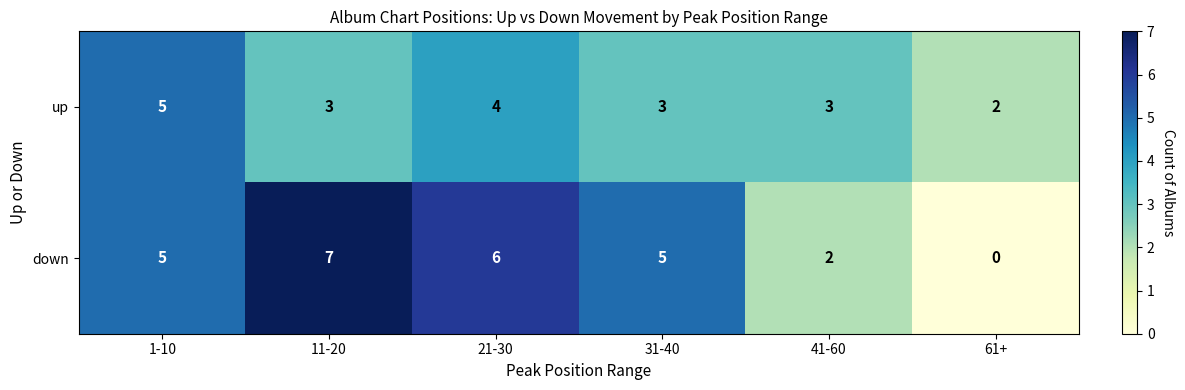

Rank the series by their maximum value, from lowest to highest.

up, down